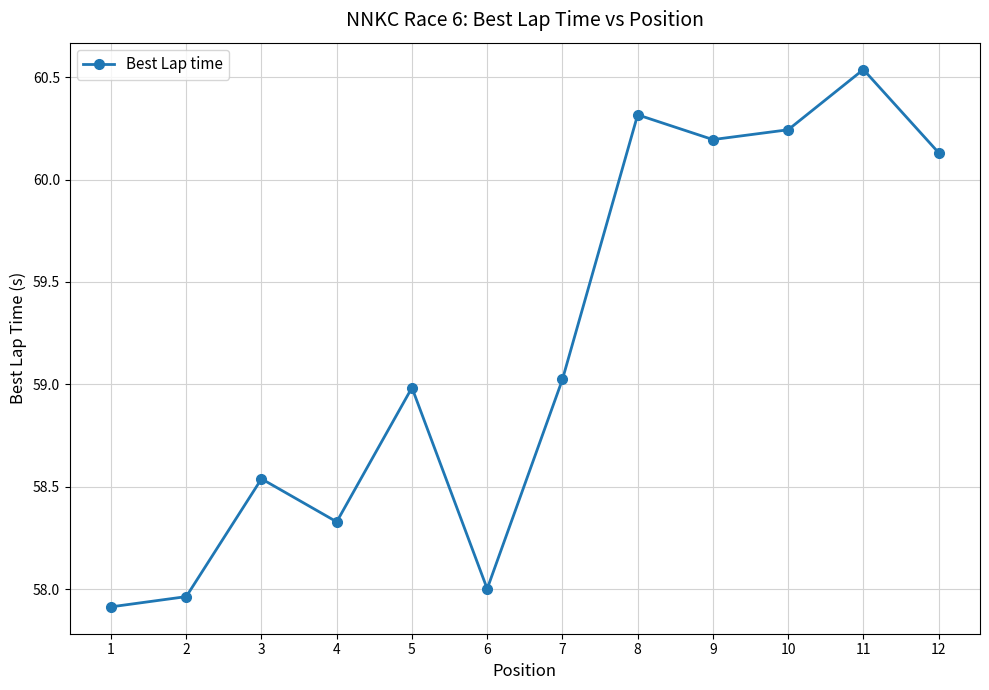

How many values are below 59?

6